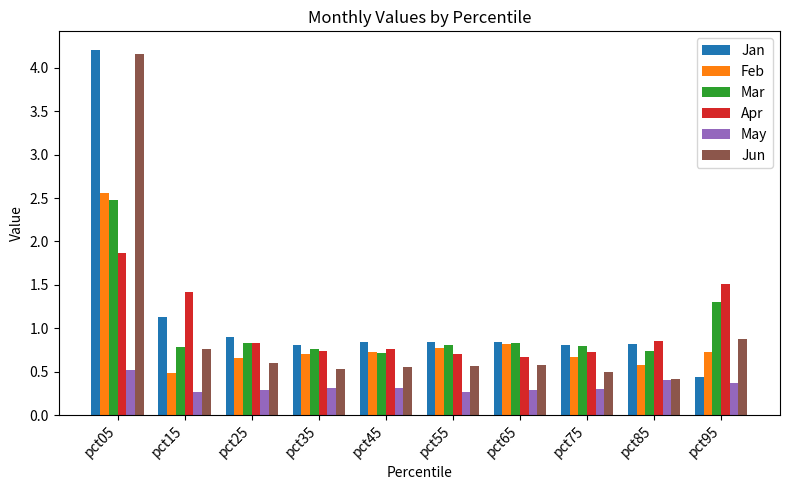

What is the sum of all Feb values?

8.7